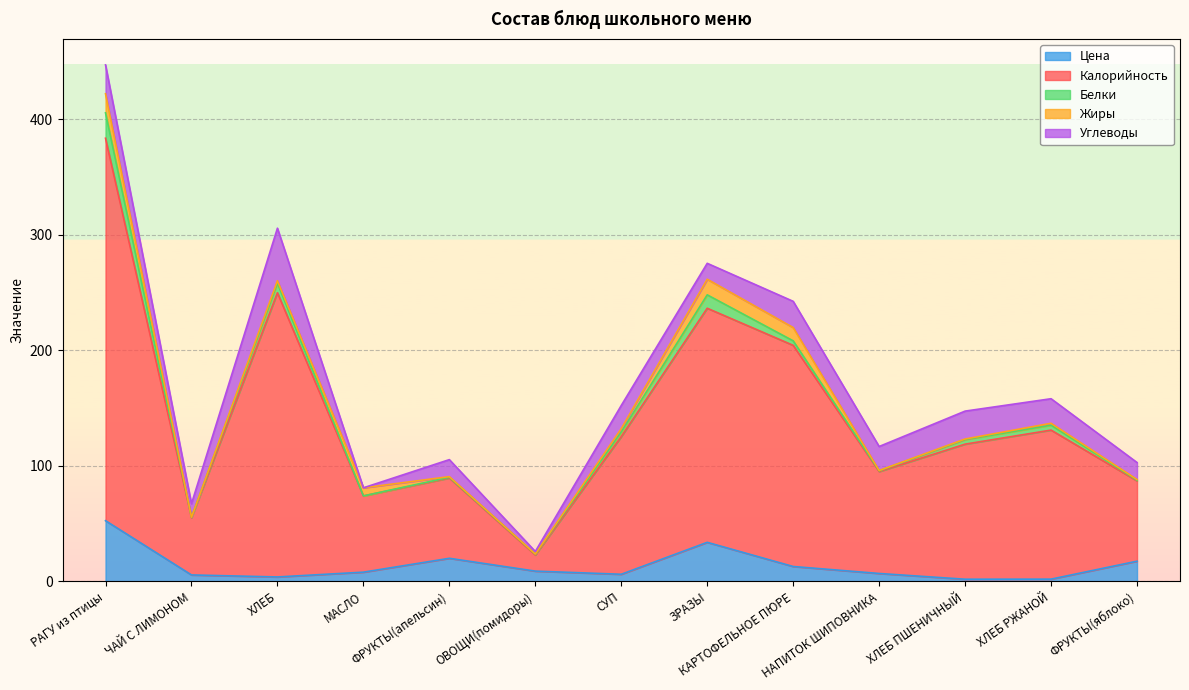

Is it true that Цена equals 33.8 at ЗРАЗЫ?

True